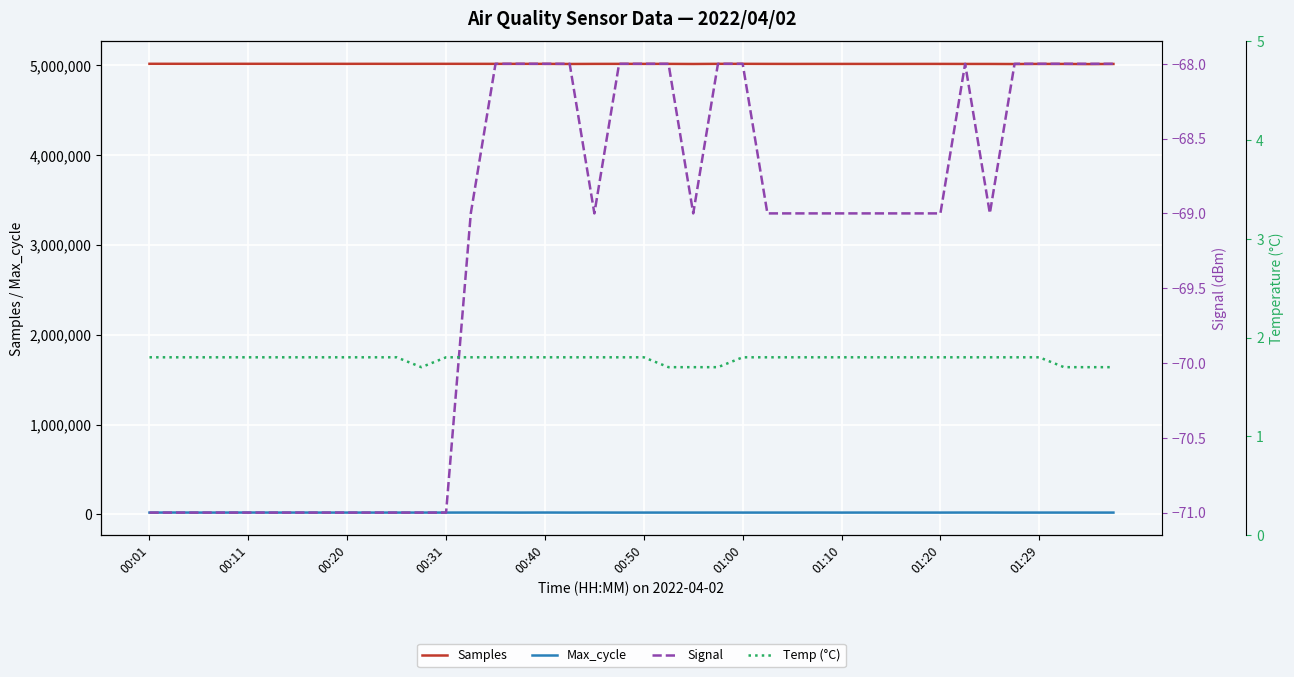

True or false: Max_cycle and Samples intersect in this chart.

False